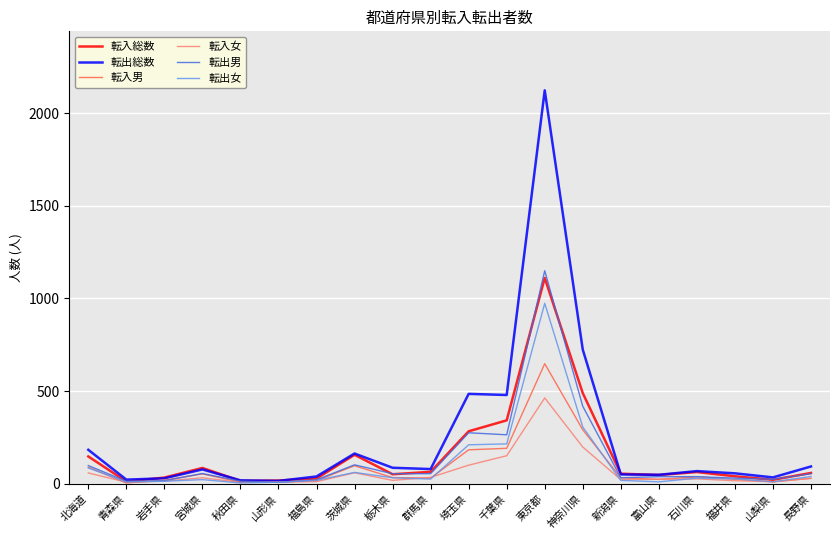

How many lines are shown in the chart?

6